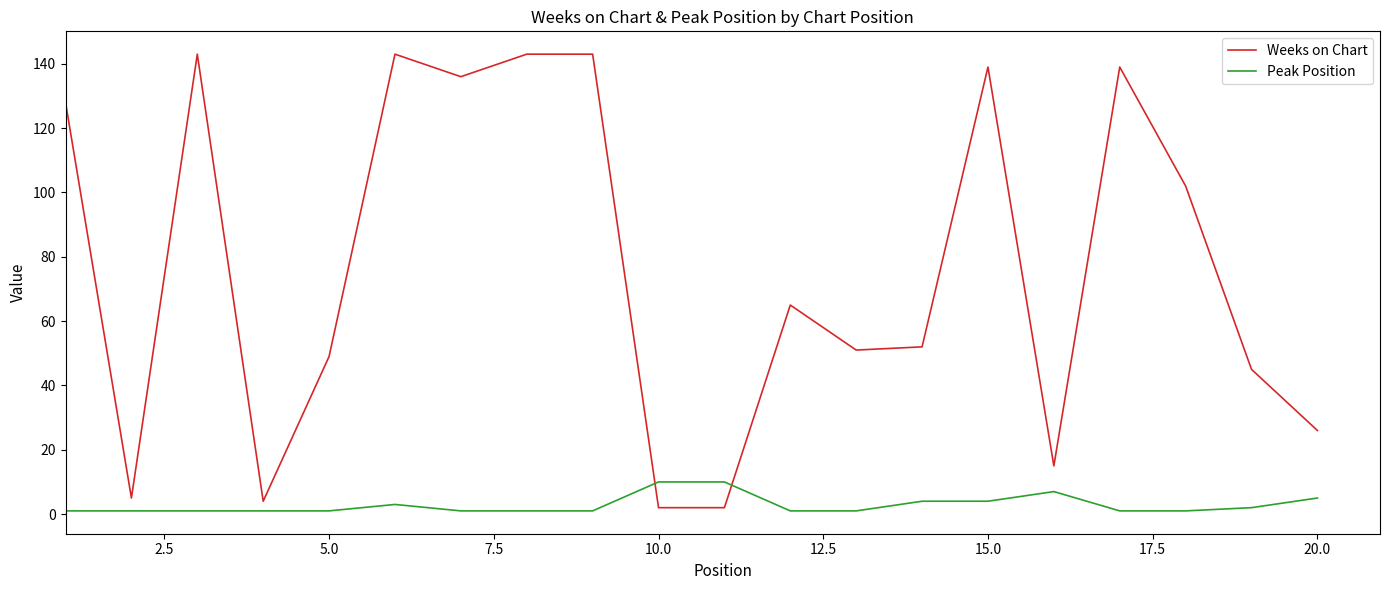

Rank the series by their maximum value, from lowest to highest.

Peak Position, Weeks on Chart